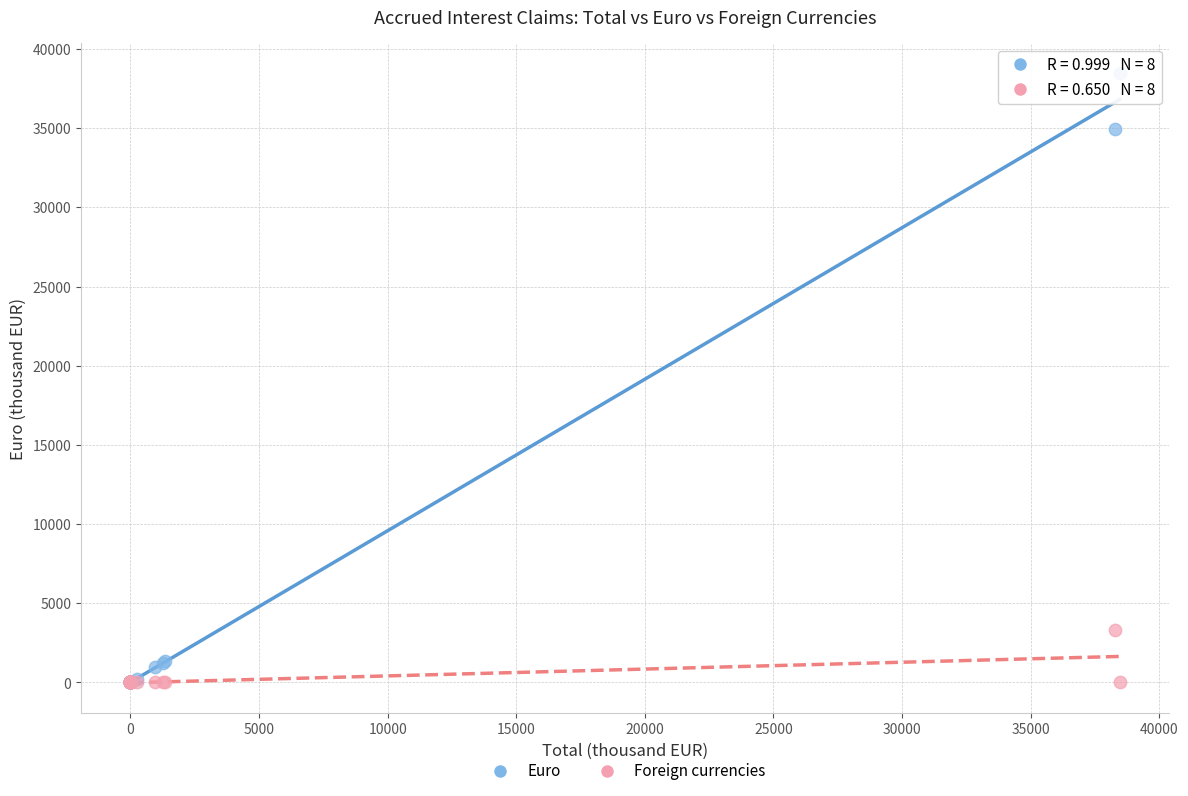

What are all the series names shown in the legend?

Euro, Foreign currencies